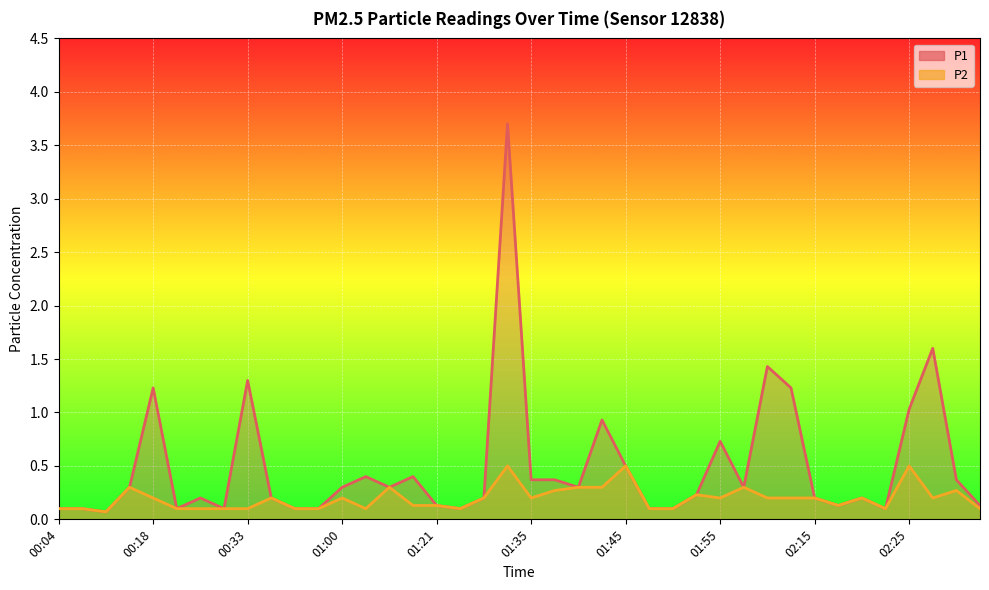

Is it true that P1 equals 0.2 at 01:13?

False